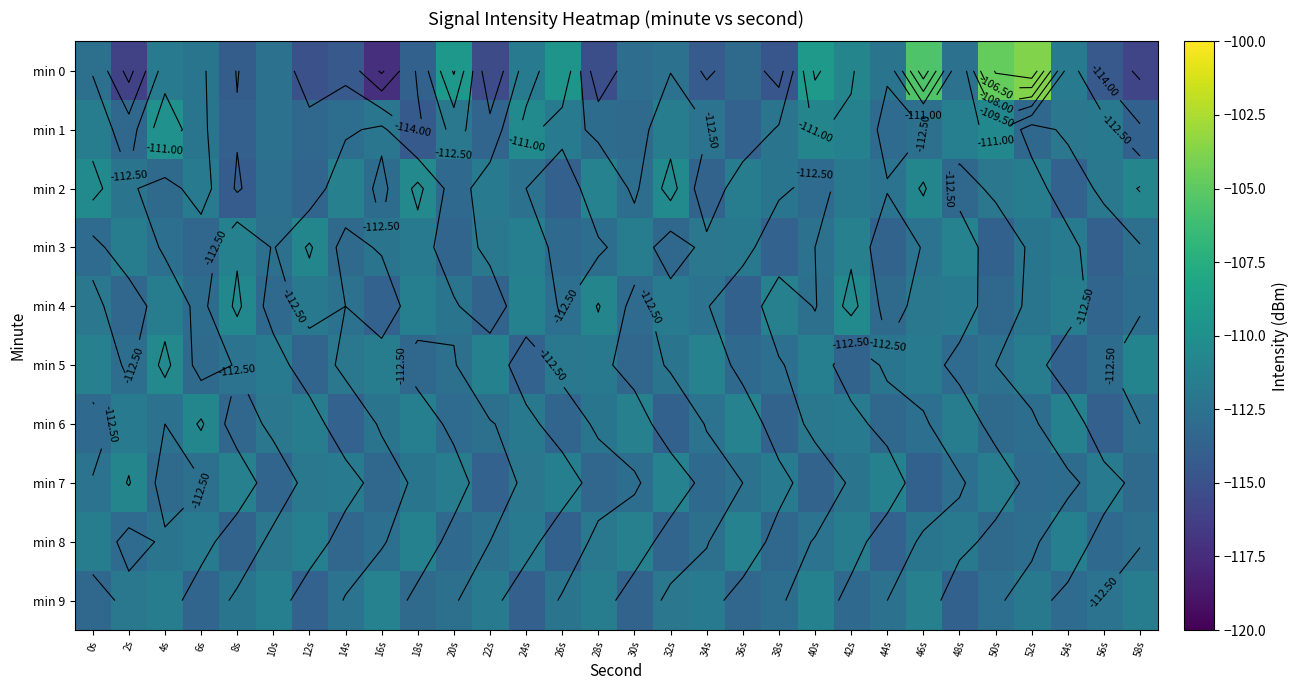

What is the total value across all series at 2s?

-1126.9